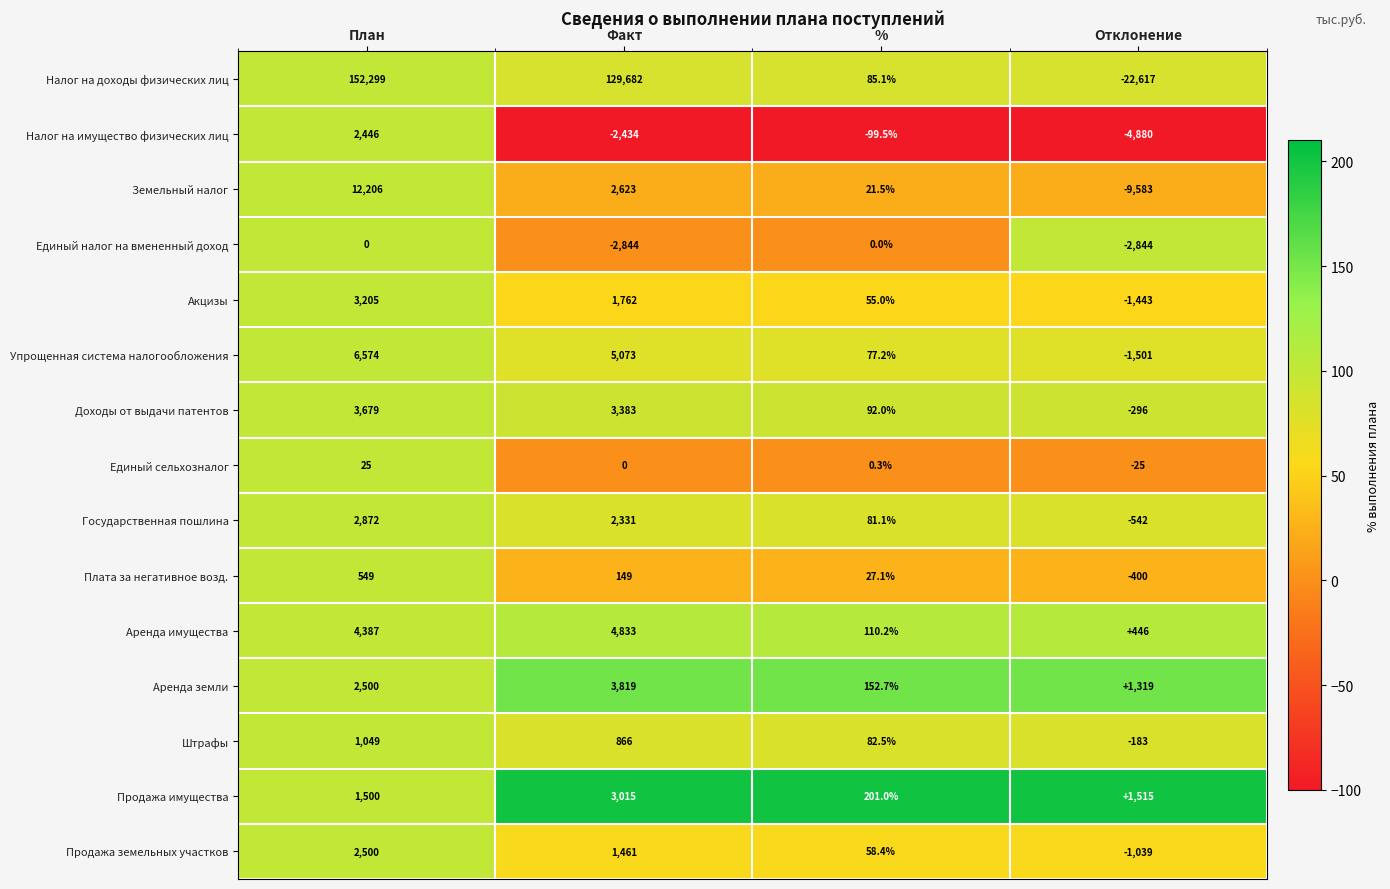

The Аренда имущества series shows 7730.7 at План. True or false?

False